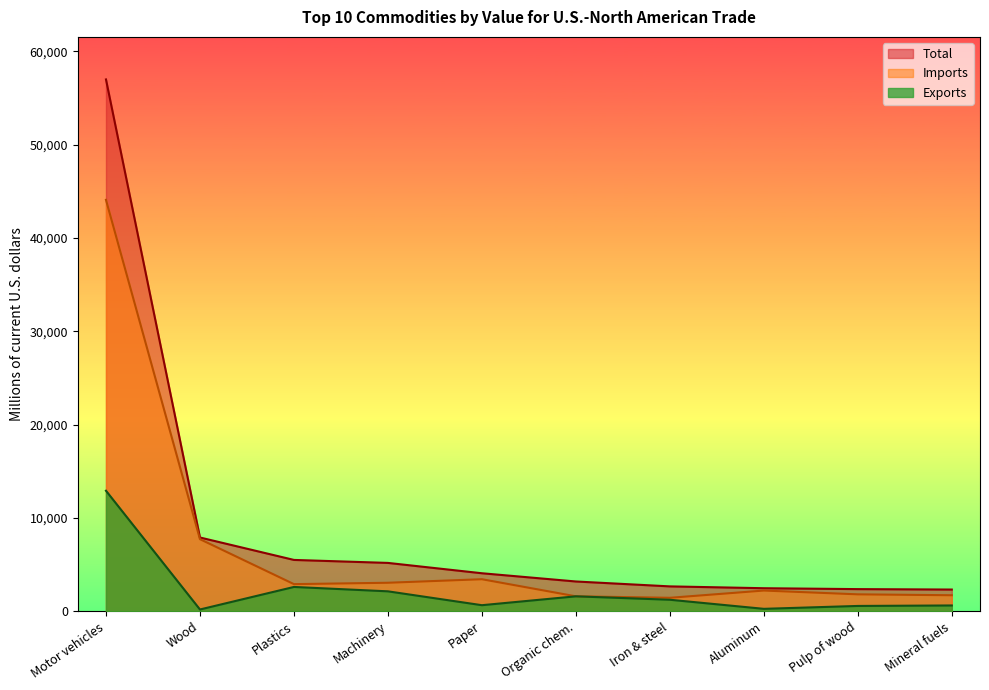

True or false: Exports and Imports cross at least once.

False